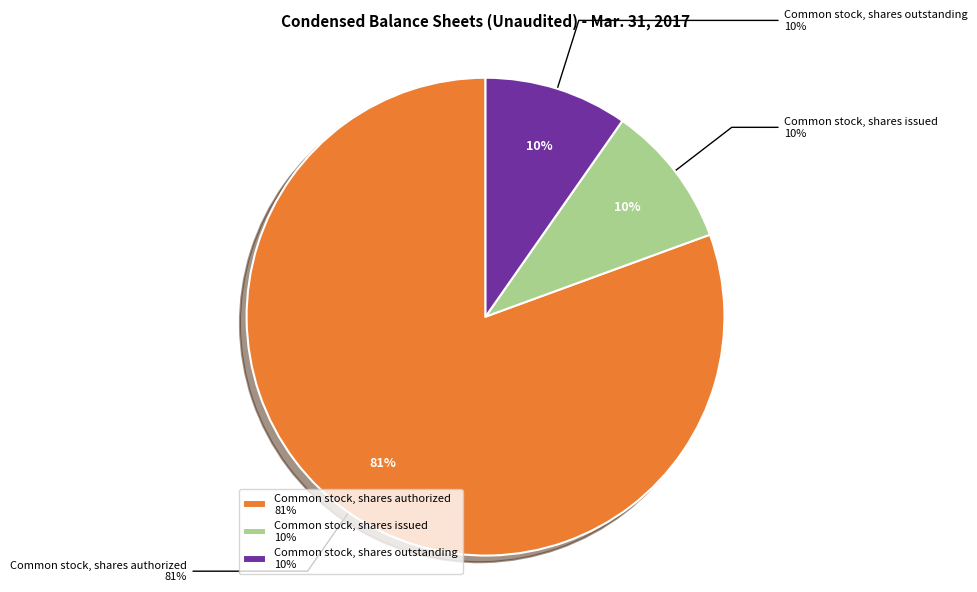

What percentage is the Common stock, shares authorized slice, to the nearest percent?

81%